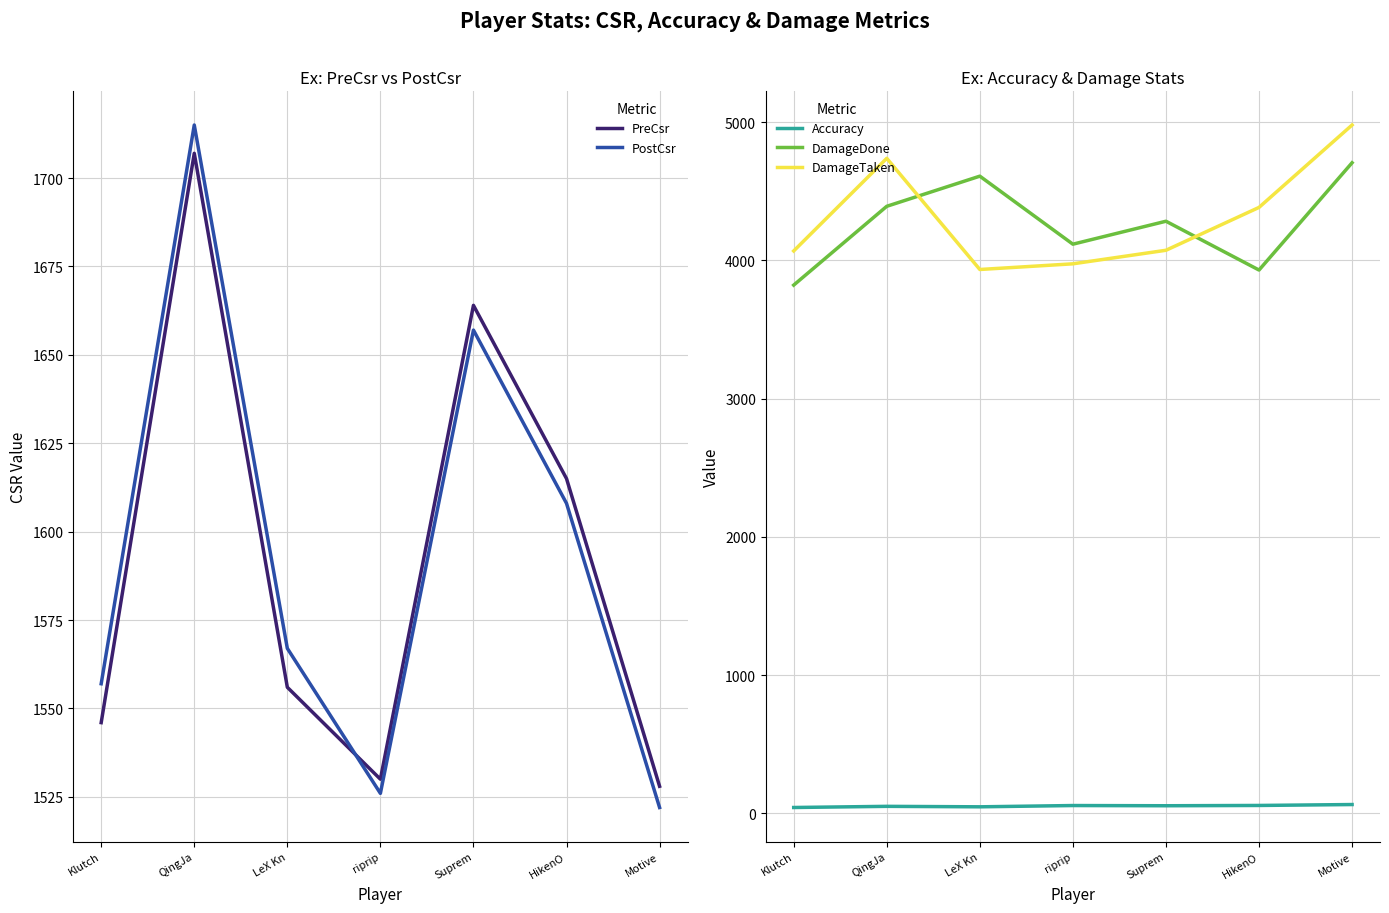

Rank the series at HikenO from highest to lowest value.

DamageTaken, DamageDone, PreCsr, PostCsr, Accuracy